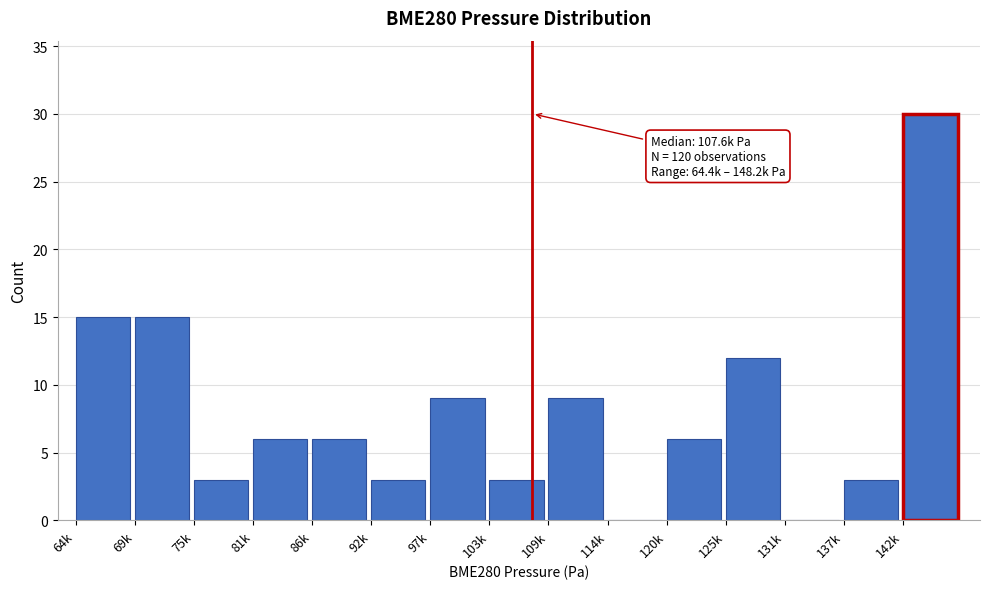

Reading left to right, list all the values displayed in this chart.

64k=15	69k=15	75k=3	81k=6	86k=6	92k=3	97k=9	103k=3	109k=9	114k=0	120k=6	125k=12	131k=0	137k=3	142k=30